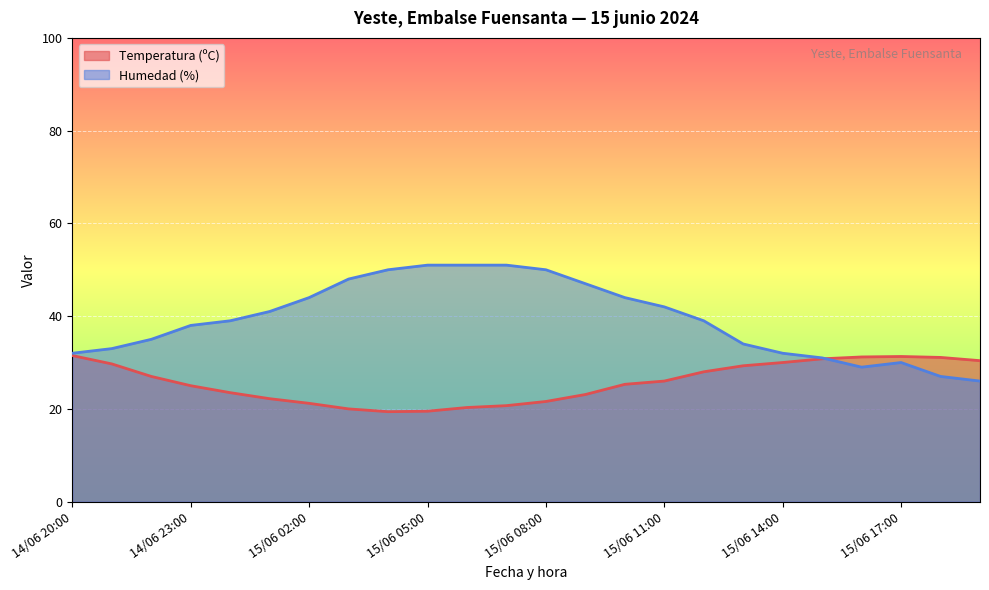

After their last crossing, which series has the higher values: Temperatura (ºC) or Humedad (%)?

Temperatura (ºC)